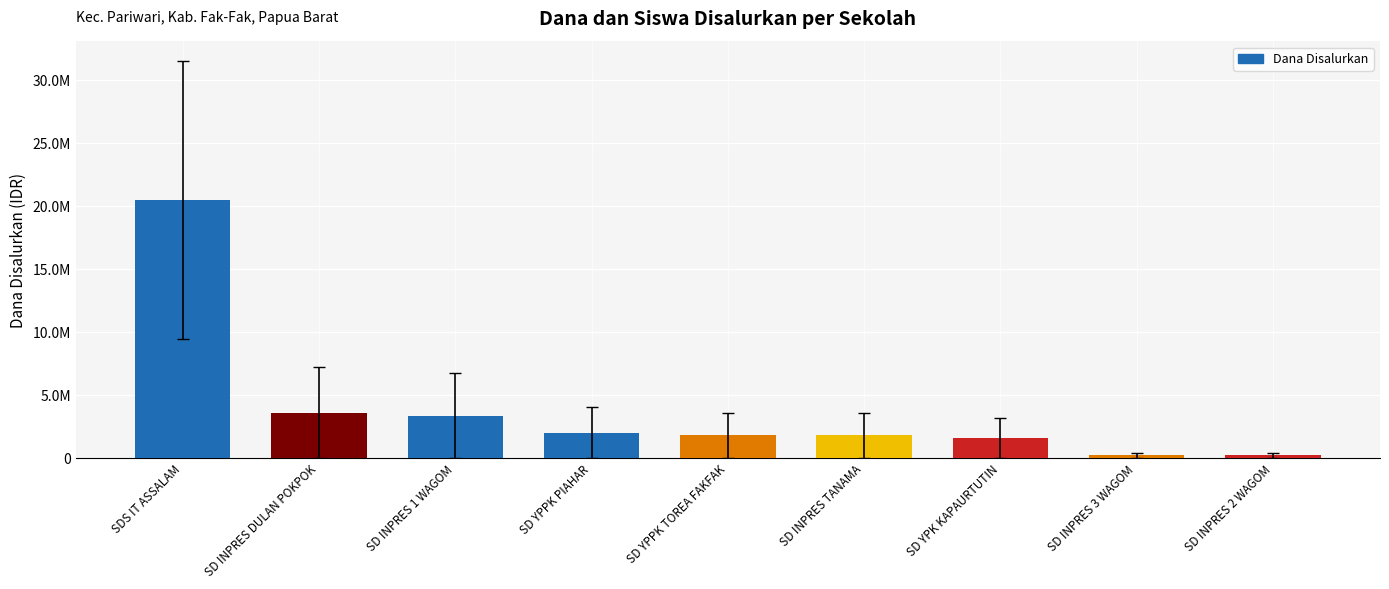

What is the value of the 9th bar from the left?

225000